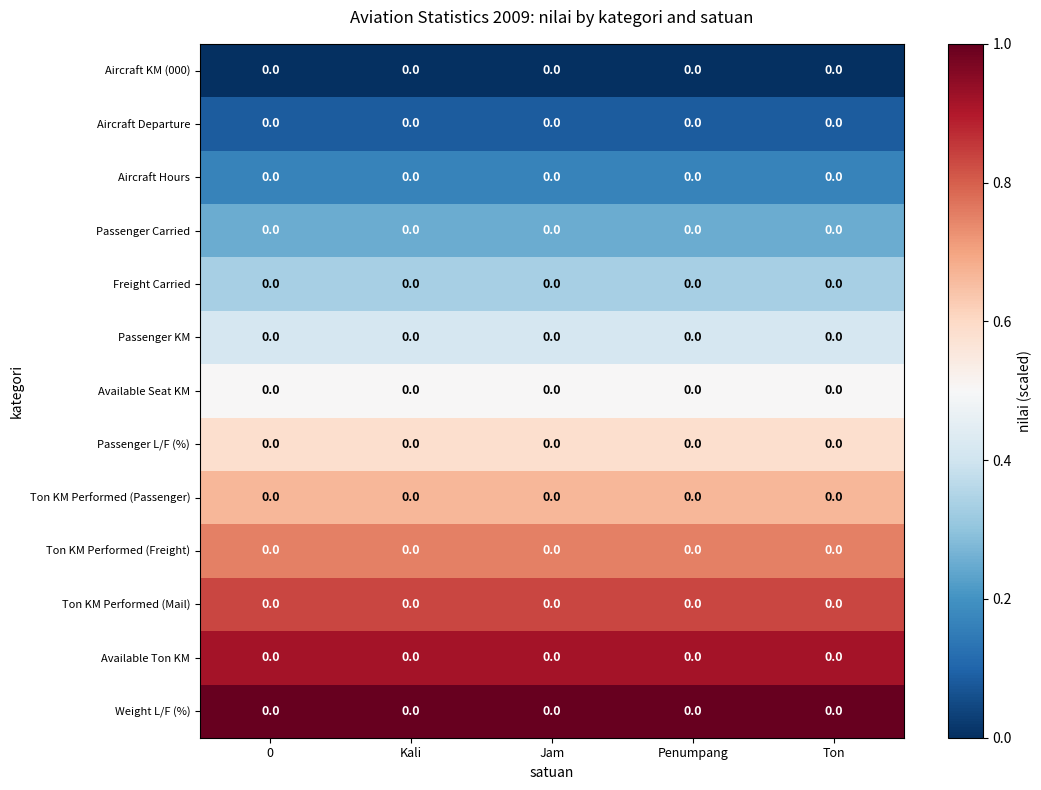

List the series in order of their peak value, lowest first.

Aircraft KM (000), Aircraft Departure, Aircraft Hours, Passenger Carried, Freight Carried, Passenger KM, Available Seat KM, Passenger L/F (%), Ton KM Performed (Passenger), Ton KM Performed (Freight), Ton KM Performed (Mail), Available Ton KM, Weight L/F (%)